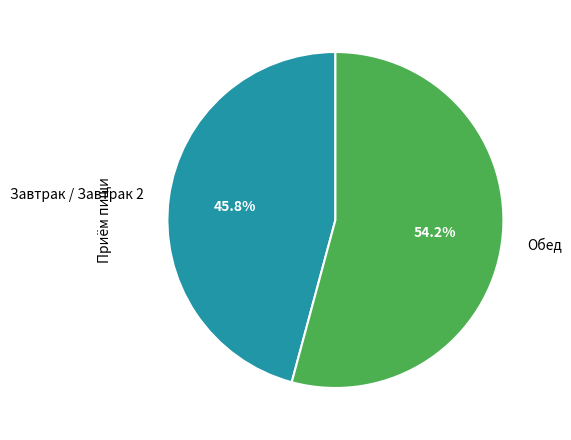

What is the smallest slice in the pie chart?

Завтрак / Завтрак 2